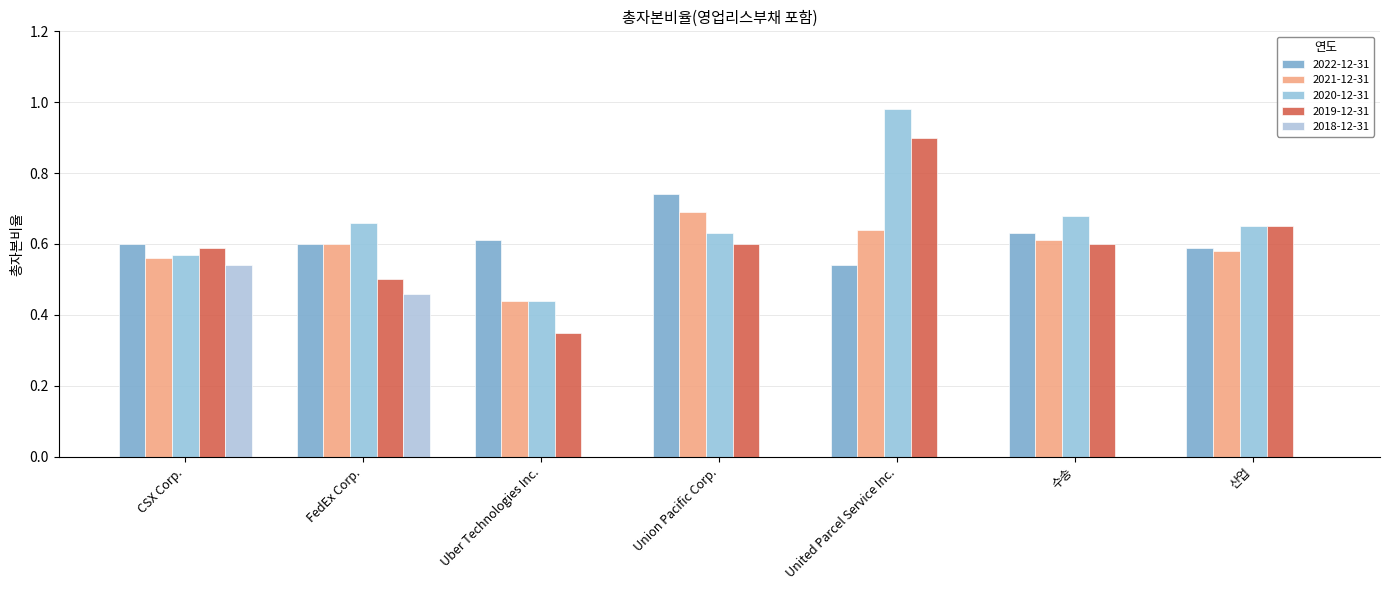

How many groups of bars are there?

7